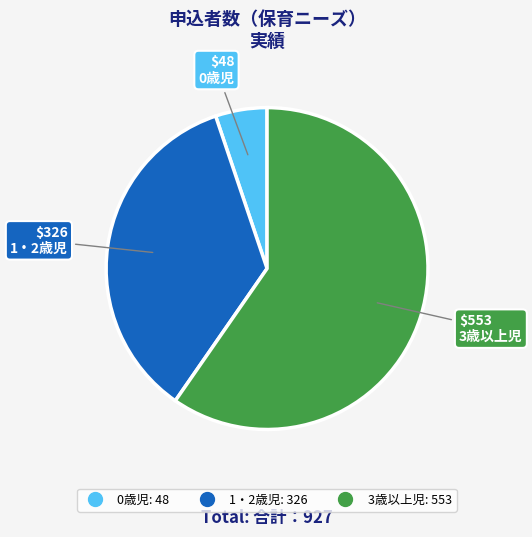

Which slice represents more than half of the pie?

3歳以上児